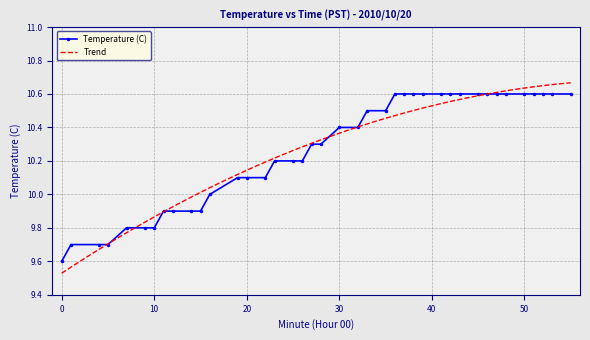

How many values exceed 10?

28